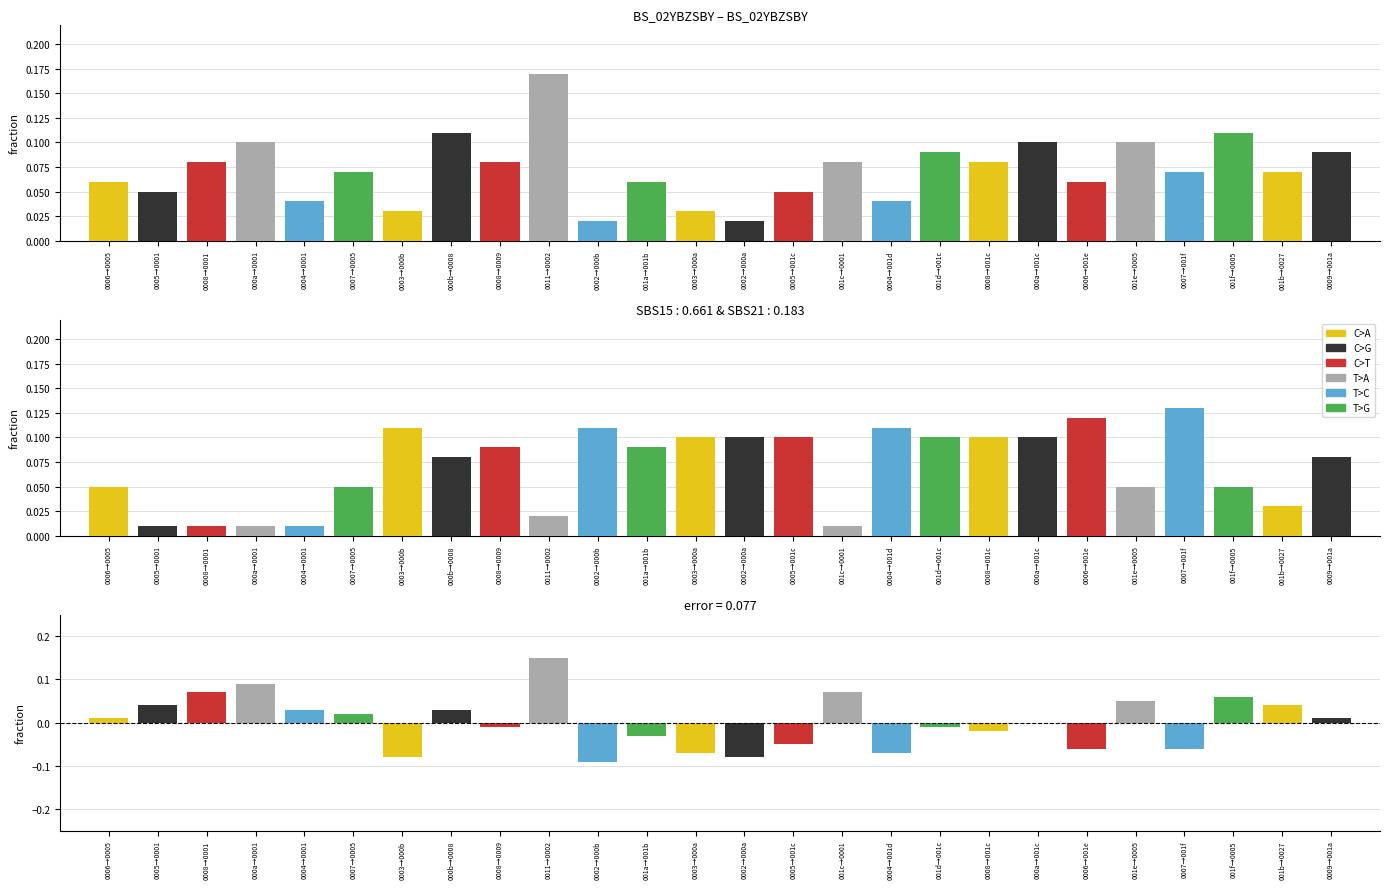

Reading right to left, transcribe all the data shown in this chart.

C>A: 0009→001a=0.0	001b→0027=0.0	001f→0005=0.0	0007→001f=0.0	001e→0005=0.0	0006→001e=0.0	000a→001c=0.0	0008→001c=-0.0	001d→001c=0.0	0004→001d=0.0	001c→0001=0.0	0005→001c=0.0	0002→000a=0.0	0003→000a=-0.1	001a→001b=0.0	0002→000b=0.0	0011→0002=0.0	0008→0009=0.0	000b→0008=0.0	0003→000b=-0.1	0007→0005=0.0	0004→0001=0.0	000a→0001=0.0	0008→0001=0.0	0005→0001=0.0	0006→0005=0.0
C>G: 0009→001a=0.0	001b→0027=0.0	001f→0005=0.0	0007→001f=0.0	001e→0005=0.0	0006→001e=0.0	000a→001c=0.0	0008→001c=0.0	001d→001c=0.0	0004→001d=0.0	001c→0001=0.0	0005→001c=0.0	0002→000a=-0.1	0003→000a=0.0	001a→001b=0.0	0002→000b=0.0	0011→0002=0.0	0008→0009=0.0	000b→0008=0.0	0003→000b=0.0	0007→0005=0.0	0004→0001=0.0	000a→0001=0.0	0008→0001=0.0	0005→0001=0.0	0006→0005=0.0
C>T: 0009→001a=0.0	001b→0027=0.0	001f→0005=0.0	0007→001f=0.0	001e→0005=0.0	0006→001e=-0.1	000a→001c=0.0	0008→001c=0.0	001d→001c=0.0	0004→001d=0.0	001c→0001=0.0	0005→001c=-0.1	0002→000a=0.0	0003→000a=0.0	001a→001b=0.0	0002→000b=0.0	0011→0002=0.0	0008→0009=-0.0	000b→0008=0.0	0003→000b=0.0	0007→0005=0.0	0004→0001=0.0	000a→0001=0.0	0008→0001=0.1	0005→0001=0.0	0006→0005=0.0
T>A: 0009→001a=0.0	001b→0027=0.0	001f→0005=0.0	0007→001f=0.0	001e→0005=0.1	0006→001e=0.0	000a→001c=0.0	0008→001c=0.0	001d→001c=0.0	0004→001d=0.0	001c→0001=0.1	0005→001c=0.0	0002→000a=0.0	0003→000a=0.0	001a→001b=0.0	0002→000b=0.0	0011→0002=0.2	0008→0009=0.0	000b→0008=0.0	0003→000b=0.0	0007→0005=0.0	0004→0001=0.0	000a→0001=0.1	0008→0001=0.0	0005→0001=0.0	0006→0005=0.0
T>C: 0009→001a=0.0	001b→0027=0.0	001f→0005=0.0	0007→001f=-0.1	001e→0005=0.0	0006→001e=0.0	000a→001c=0.0	0008→001c=0.0	001d→001c=0.0	0004→001d=-0.1	001c→0001=0.0	0005→001c=0.0	0002→000a=0.0	0003→000a=0.0	001a→001b=0.0	0002→000b=-0.1	0011→0002=0.0	0008→0009=0.0	000b→0008=0.0	0003→000b=0.0	0007→0005=0.0	0004→0001=0.0	000a→0001=0.0	0008→0001=0.0	0005→0001=0.0	0006→0005=0.0
T>G: 0009→001a=0.0	001b→0027=0.0	001f→0005=0.1	0007→001f=0.0	001e→0005=0.0	0006→001e=0.0	000a→001c=0.0	0008→001c=0.0	001d→001c=-0.0	0004→001d=0.0	001c→0001=0.0	0005→001c=0.0	0002→000a=0.0	0003→000a=0.0	001a→001b=-0.0	0002→000b=0.0	0011→0002=0.0	0008→0009=0.0	000b→0008=0.0	0003→000b=0.0	0007→0005=0.0	0004→0001=0.0	000a→0001=0.0	0008→0001=0.0	0005→0001=0.0	0006→0005=0.0